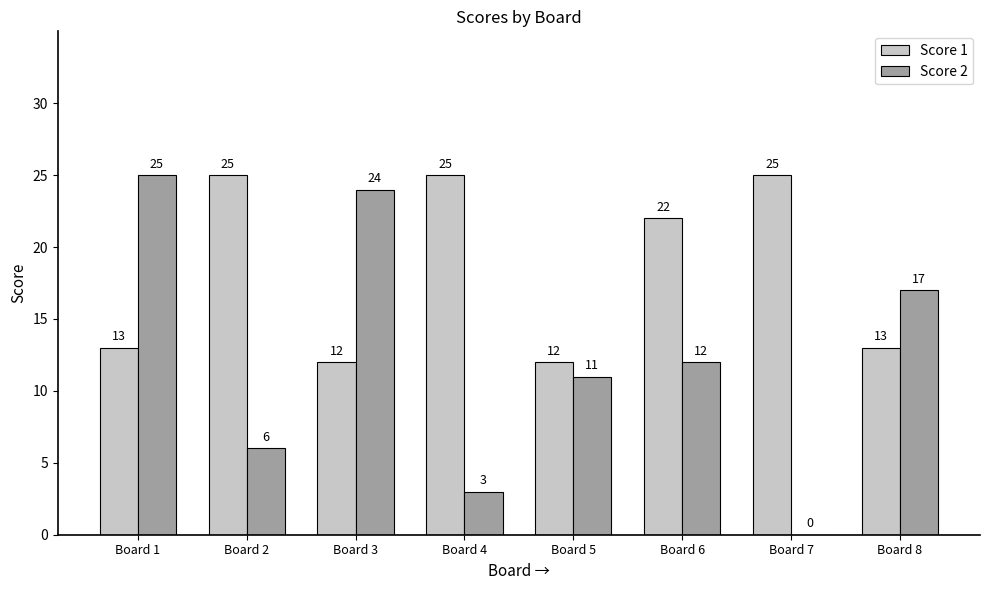

What is the total value across all series at Board 3?

36